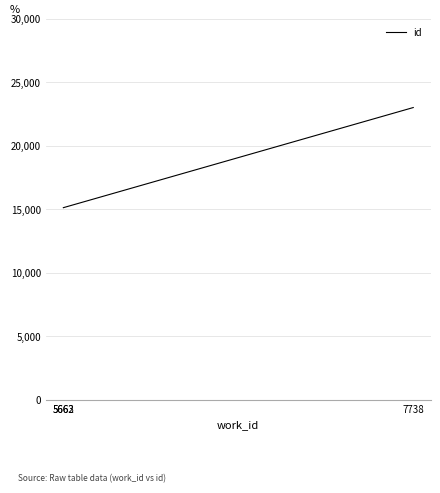

What is the change in value from 5663 to 7738?

+7888